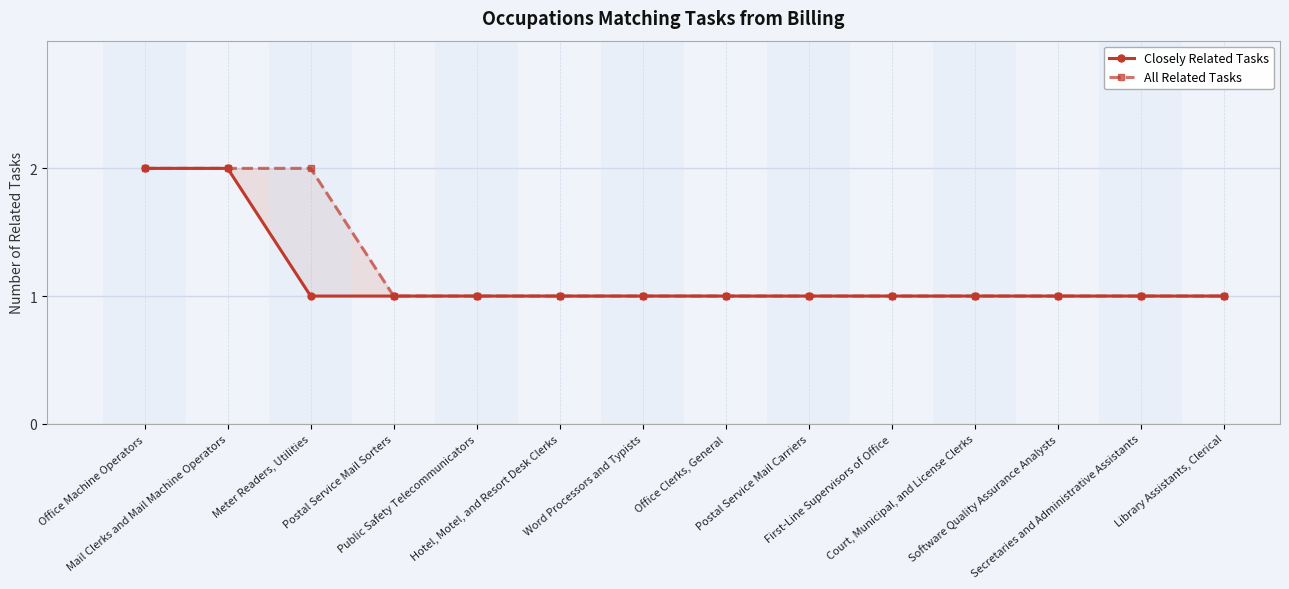

Reading right to left, list all the values displayed in this chart.

Closely Related Tasks: 1	1	1	1	1	1	1	1	1	1	1	1	2	2
All Related Tasks: 1	1	1	1	1	1	1	1	1	1	1	2	2	2